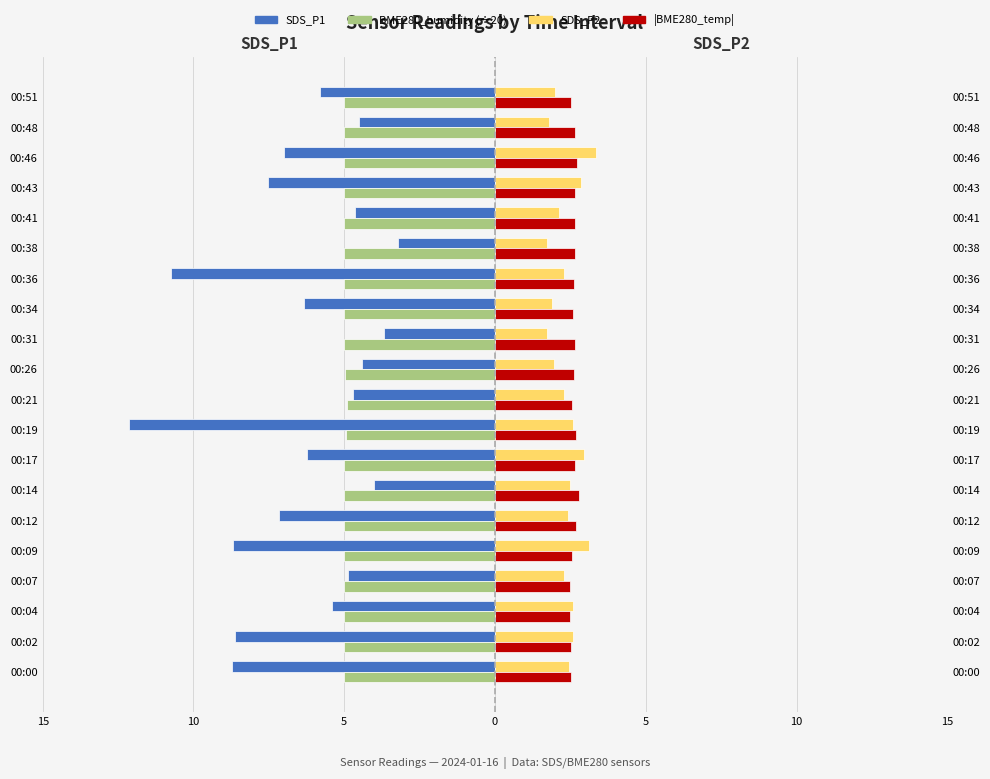

What is the difference between the highest and lowest values at 00:04?

8.0